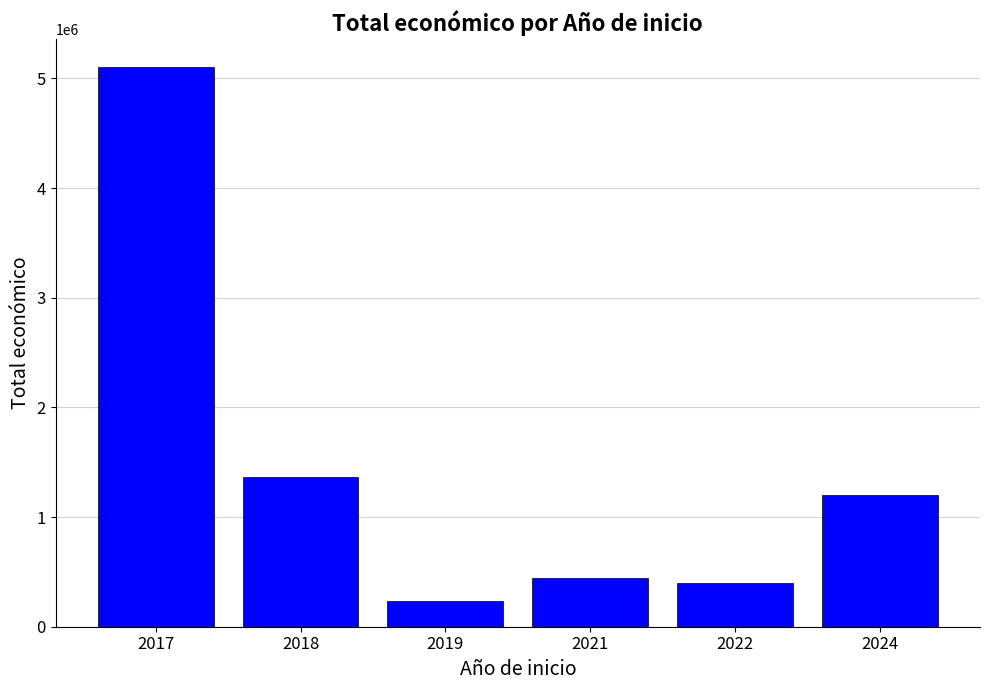

How many values are below 1205590?

3